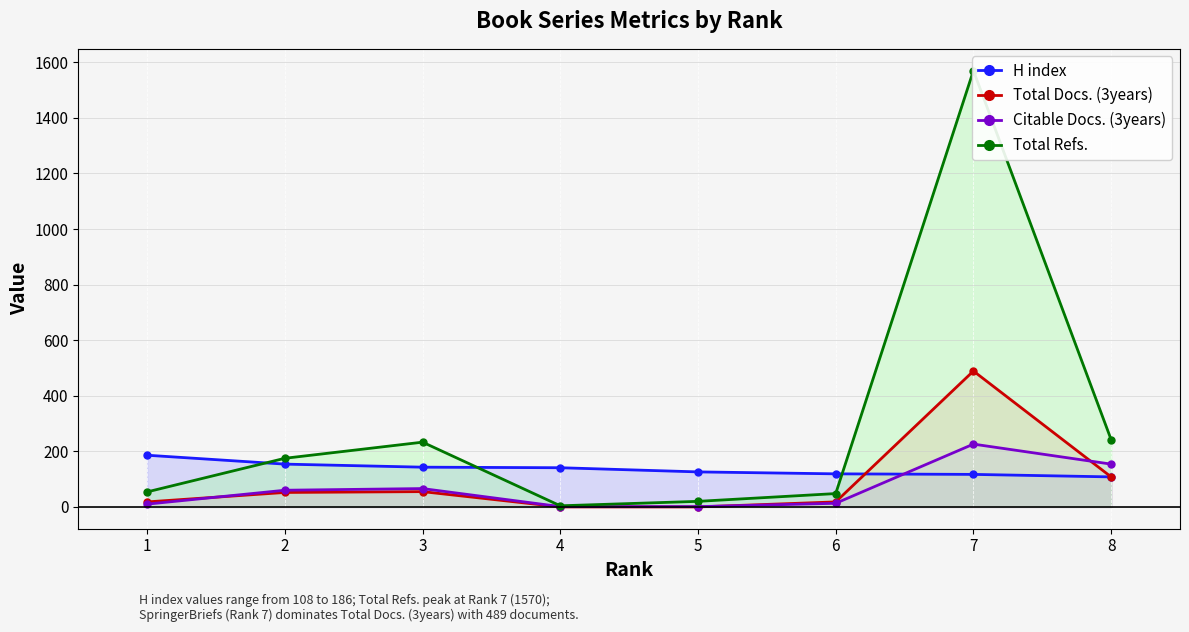

Which label corresponds to the smallest value in the chart?

4